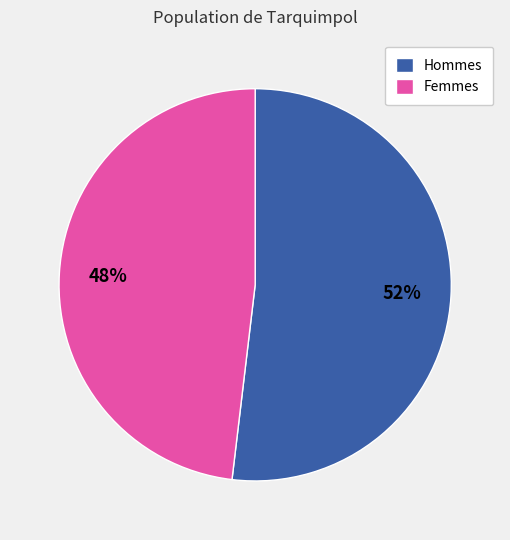

Count the number of slices in the pie.

2